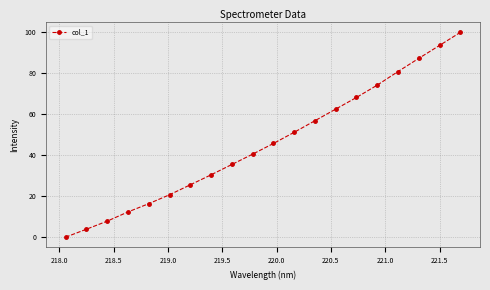

What is the average value?

45.7